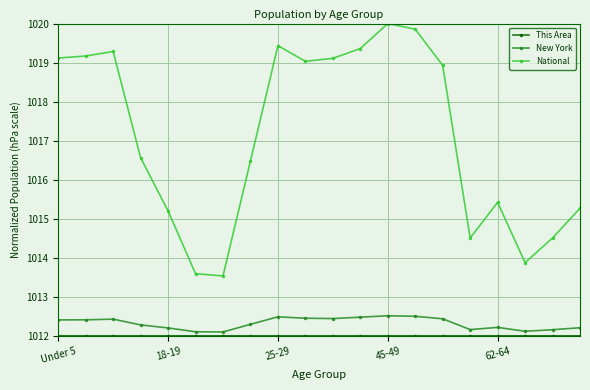

What is the maximum value for National?

1020.0